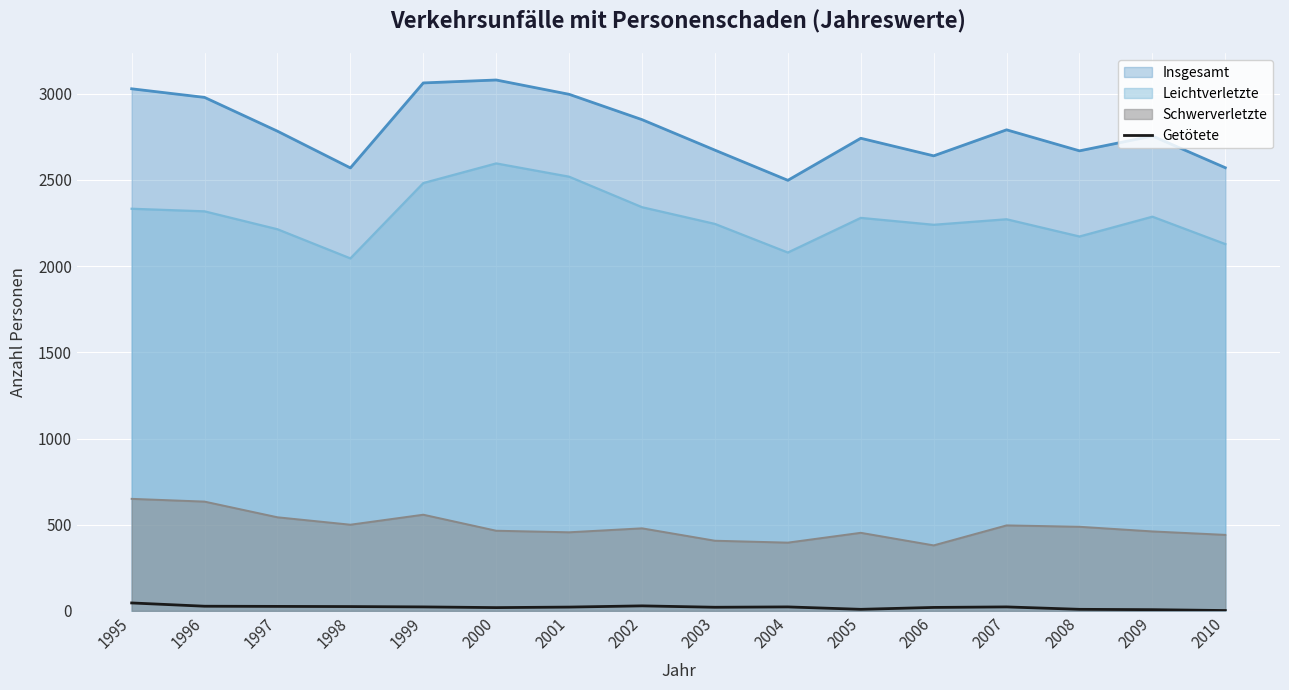

What is the minimum value for Leichtverletzte?

2045